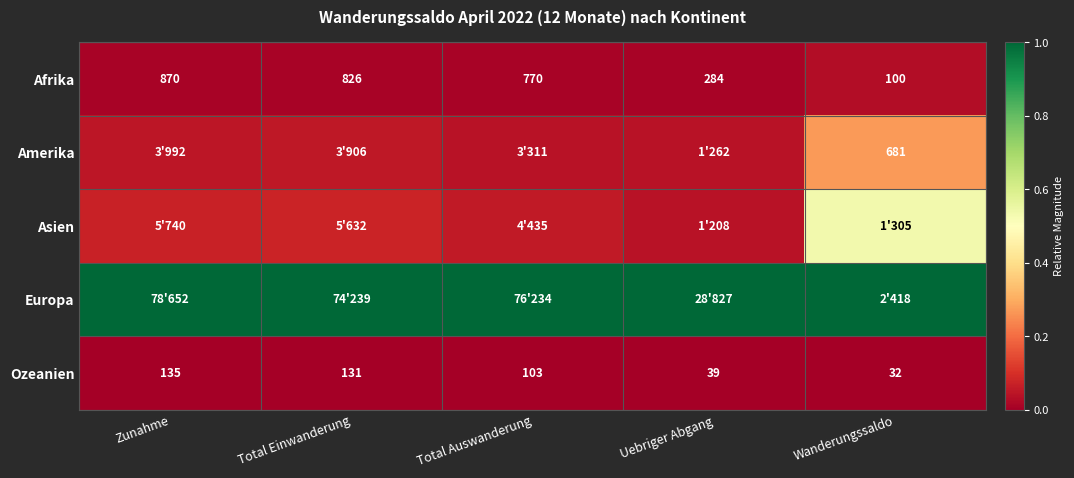

Is the value of Ozeanien at Total Auswanderung greater than the value of Afrika at Zunahme?

No